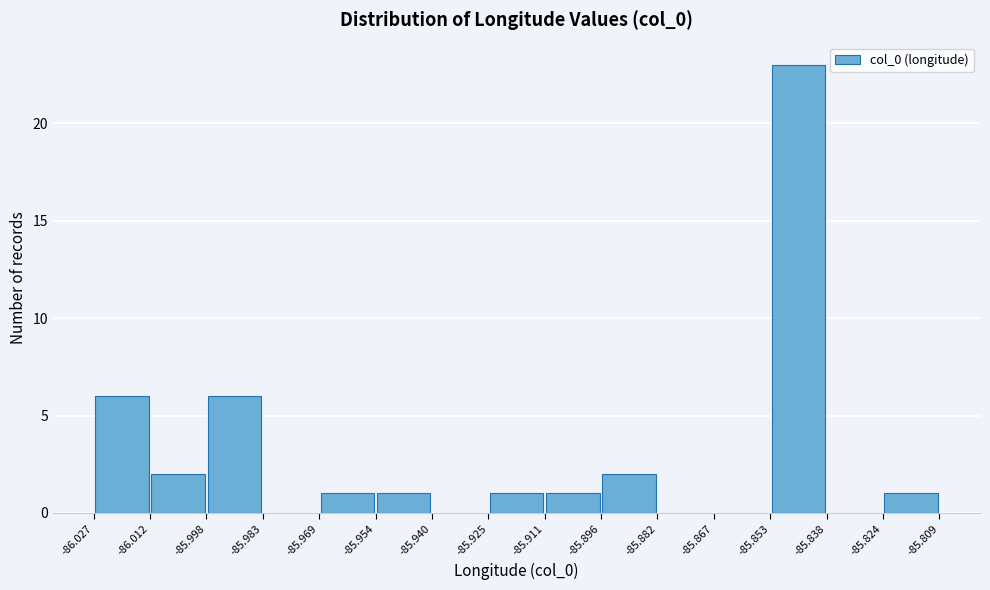

What is the height of the bar covering -86.027 to -86.012 on the x-axis? The values are not printed on the chart, so give them approximately, as read against the axis.

6